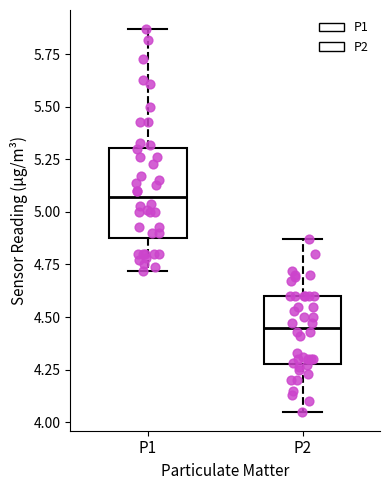

Where is the lower edge of the box for P1 on the y-axis? The values are not printed on the chart, so give them approximately, as read against the axis.

4.90